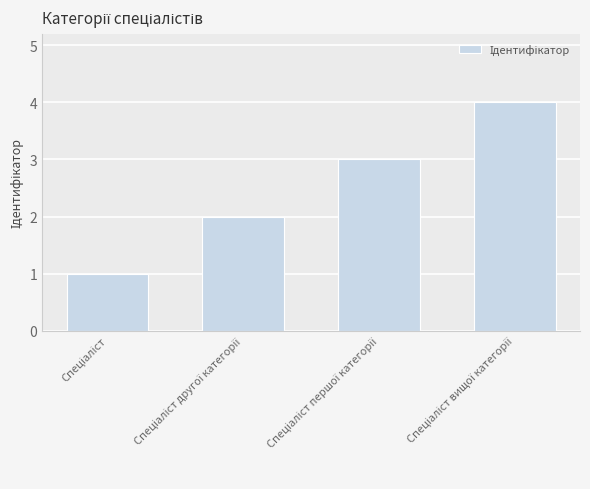

What is the minimum value shown in the chart?

1